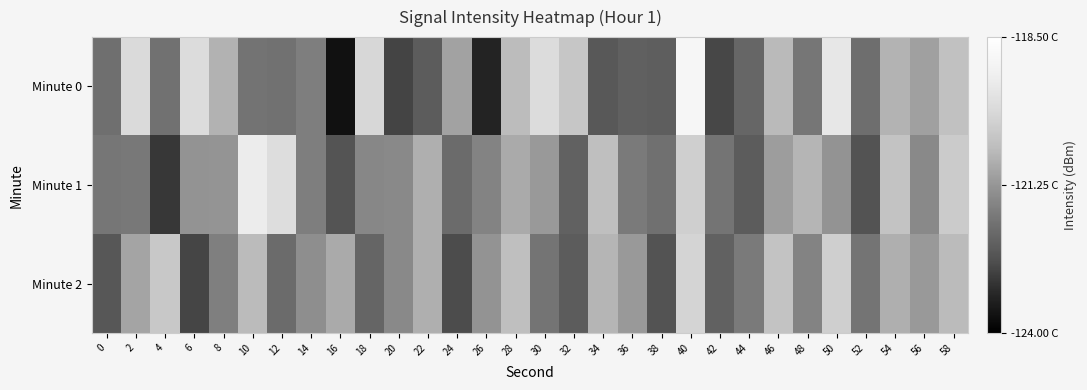

Which series has the largest total across all categories?

Minute 1